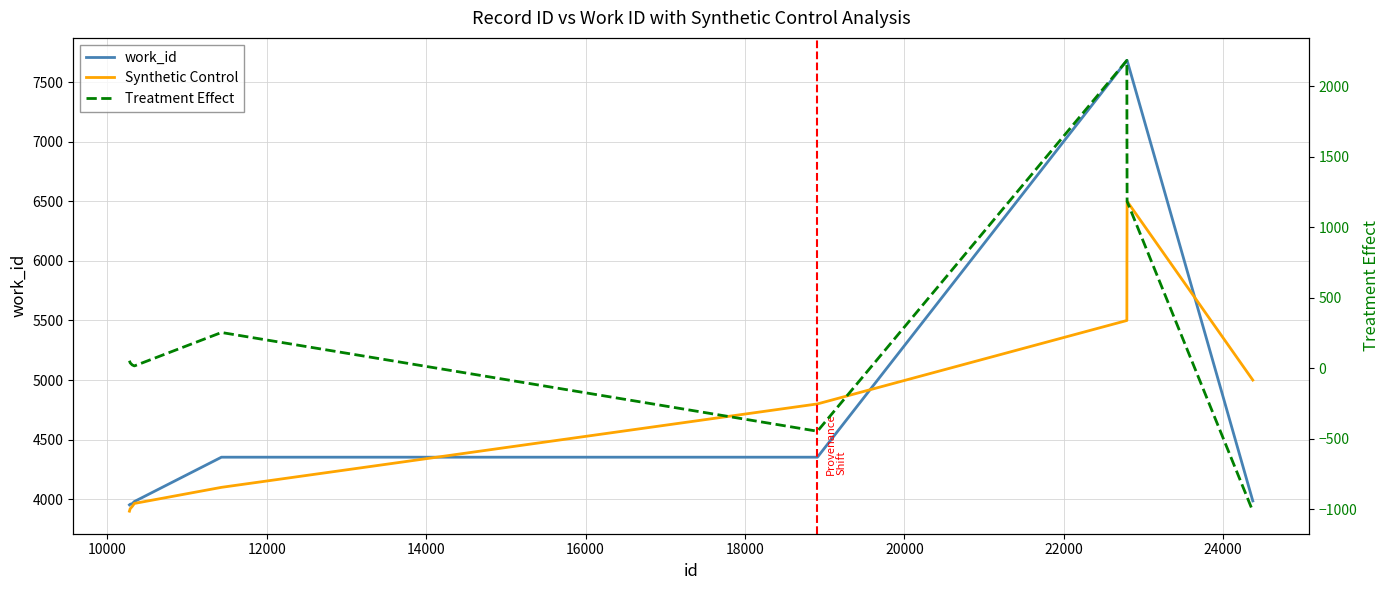

What is the total value across all series at 16000?

8706